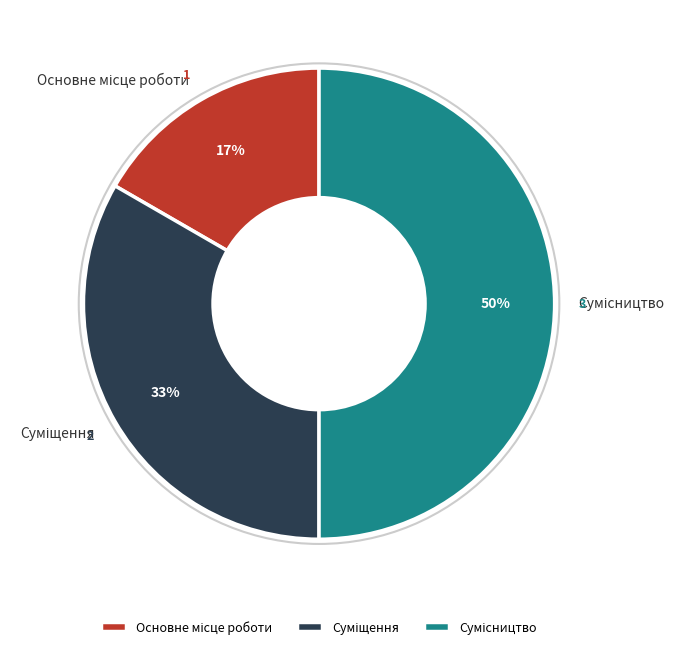

To the nearest percent, what is the difference between the largest and smallest slice percentages?

33%